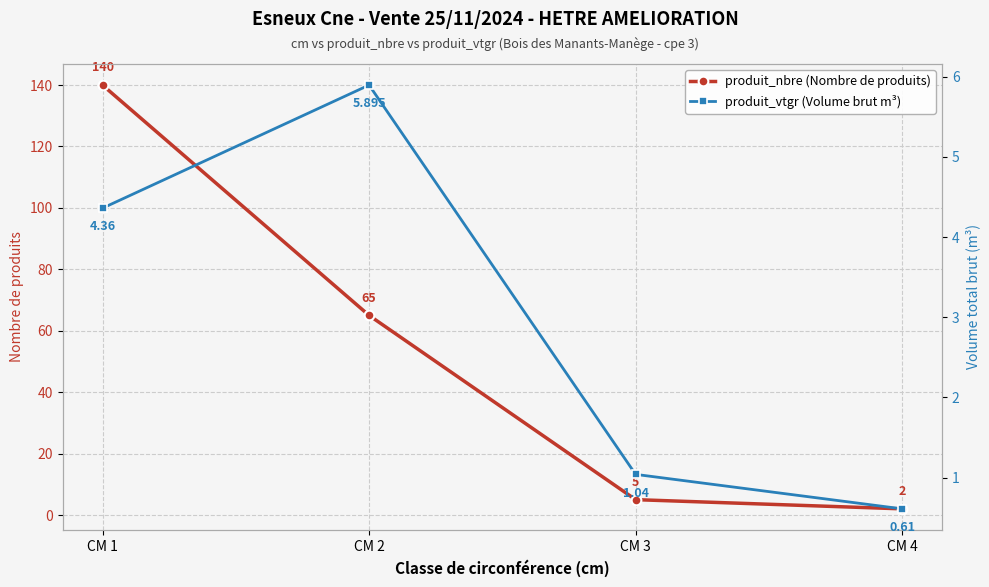

Rank the series by their maximum value, from highest to lowest.

produit_nbre (Nombre de produits), produit_vtgr (Volume brut m³)